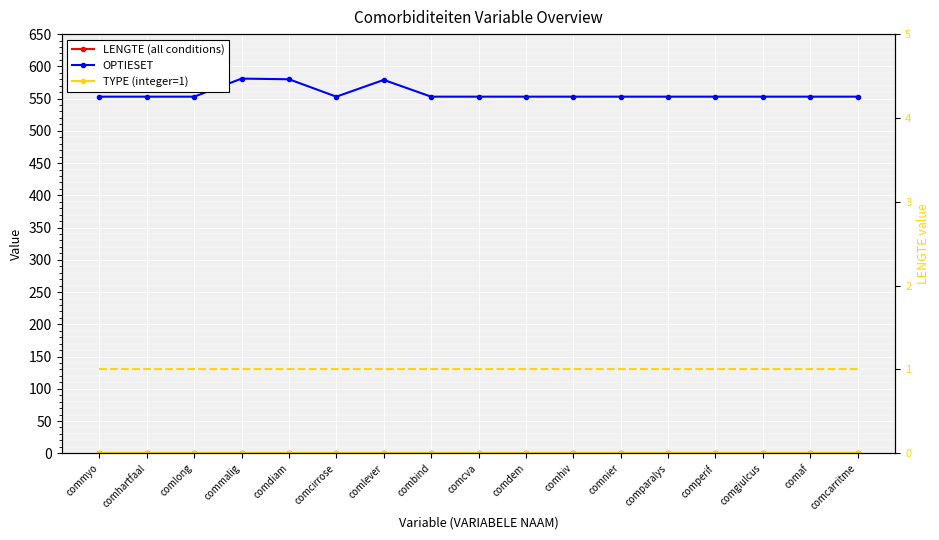

The LENGTE (all conditions) series shows 1 at commyo. True or false?

True